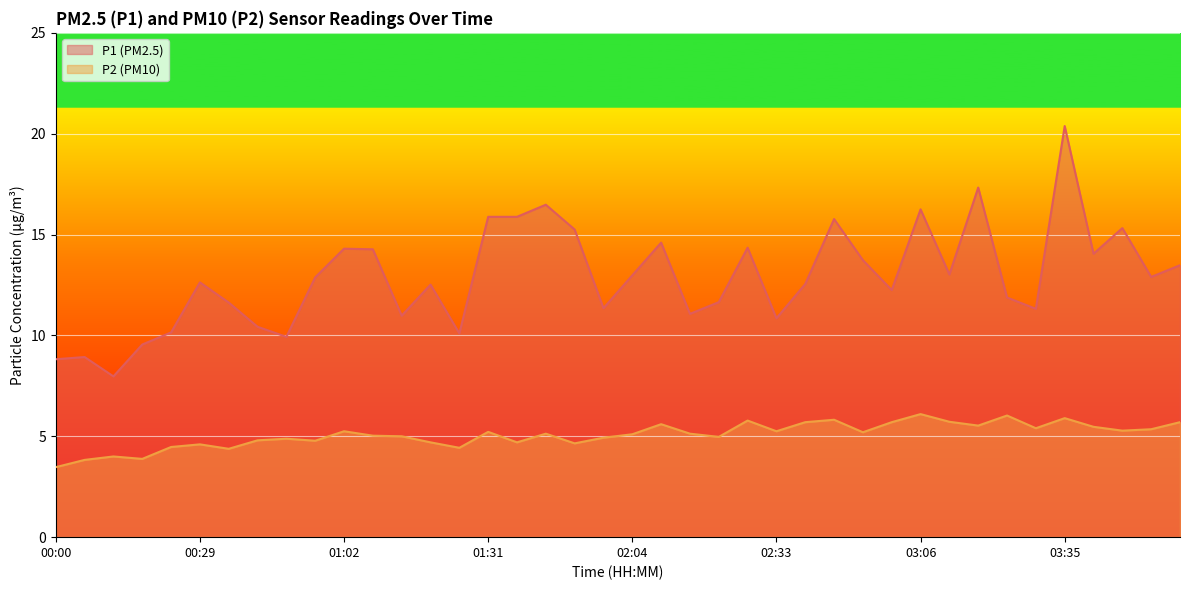

True or false: P2 has more than 2 points higher than both neighbors.

True